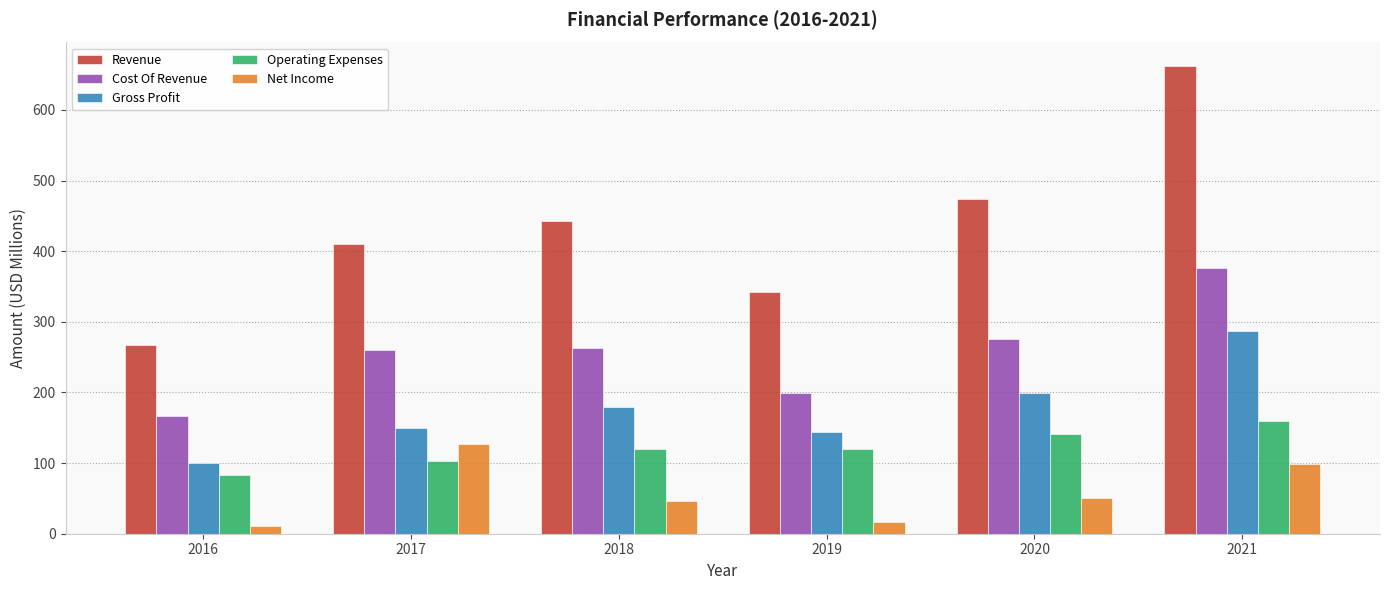

What are all the series names shown in the legend?

Revenue, Cost Of Revenue, Gross Profit, Operating Expenses, Net Income